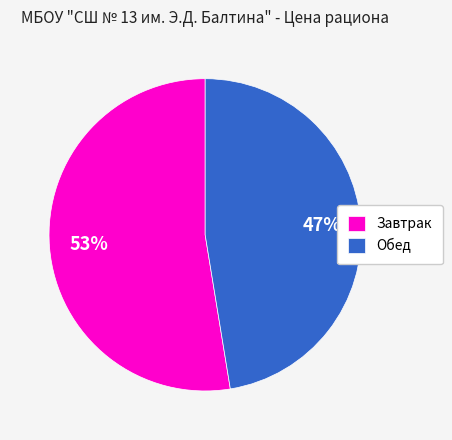

What is the ratio of the value at Завтрак to the value at Обед?

1.1